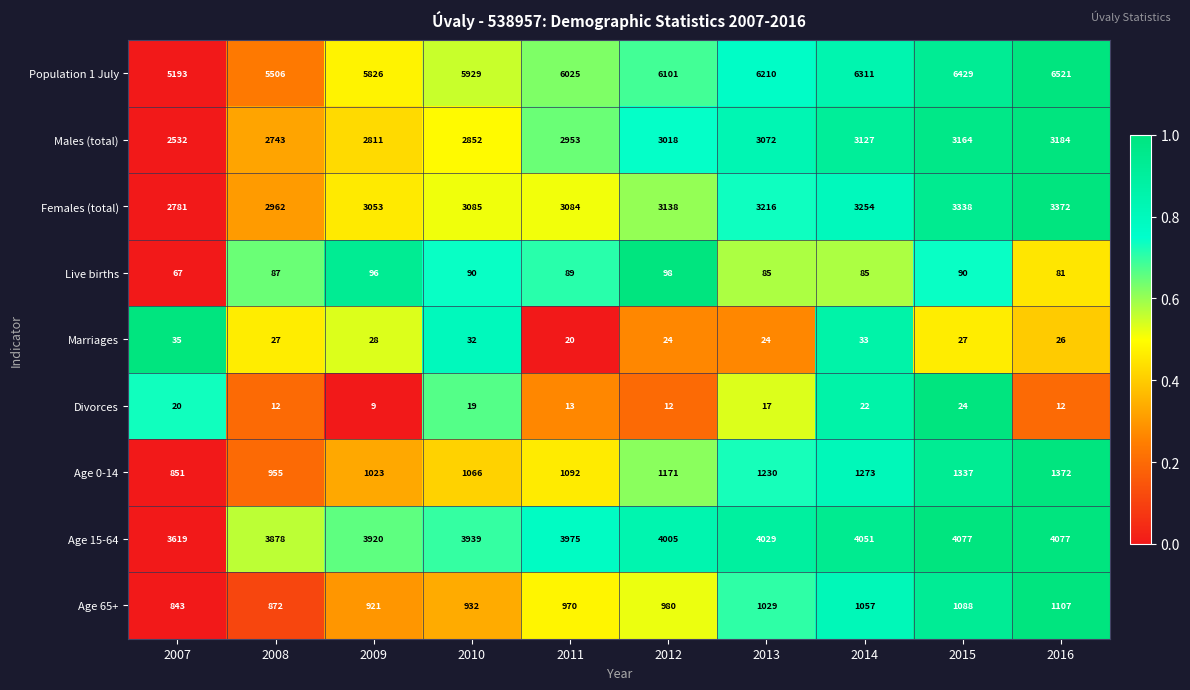

Rank the series at 2014 from lowest to highest value.

Divorces, Marriages, Live births, Age 65+, Age 0-14, Males (total), Females (total), Age 15-64, Population 1 July